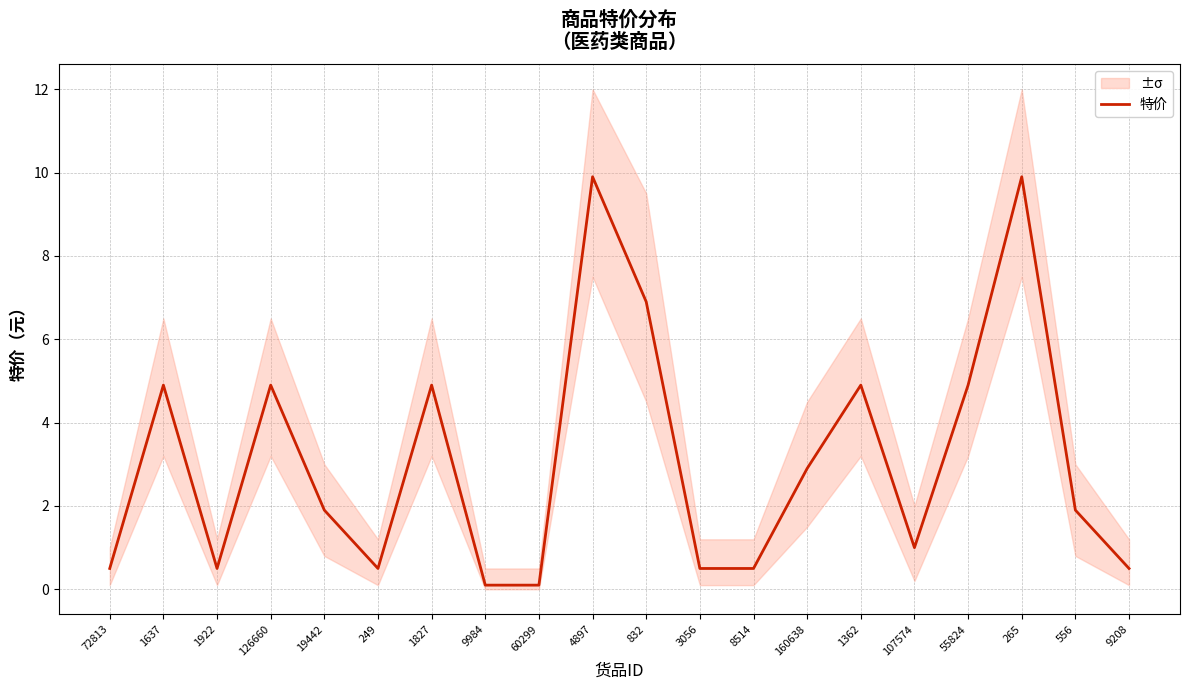

How many points are lower than both their immediate neighbors (excluding endpoints)?

3